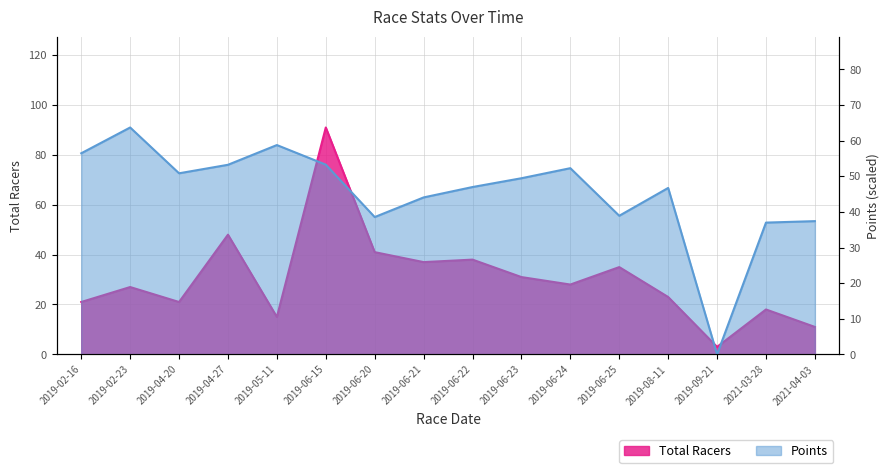

The Total Racers series shows 3.0 at 2019-09-21. True or false?

True